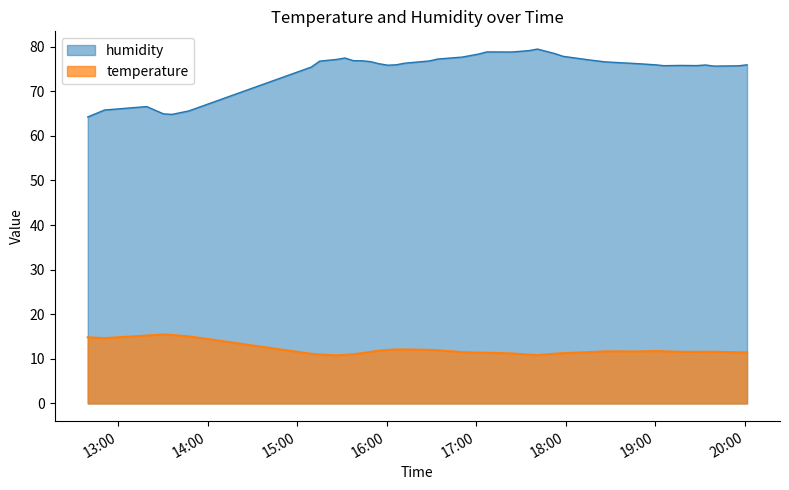

Which series has the largest total across all categories?

humidity